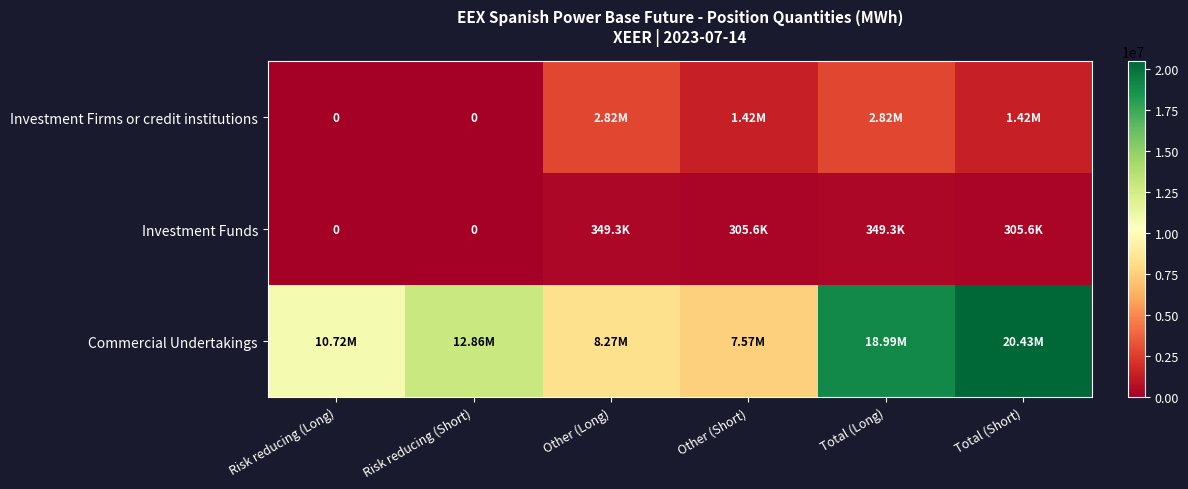

Rank the series at Other (Long) from highest to lowest value.

Commercial Undertakings, Investment Firms or credit institutions, Investment Funds